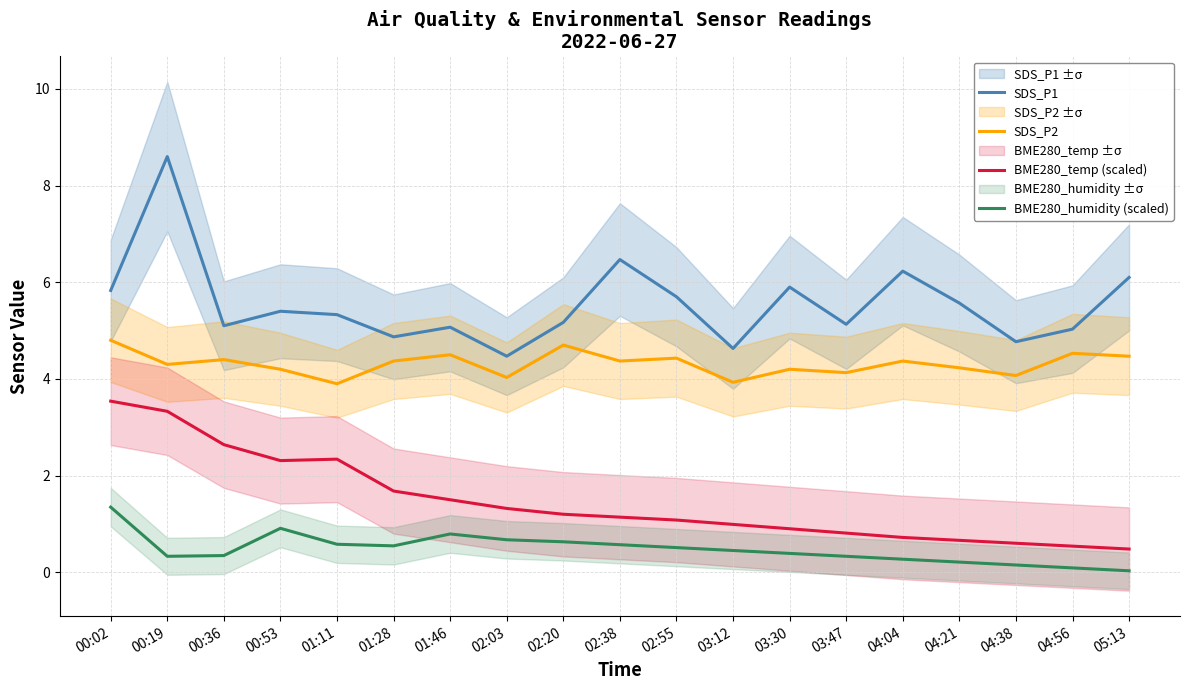

What is the difference between the highest and lowest values at 02:38?

5.9